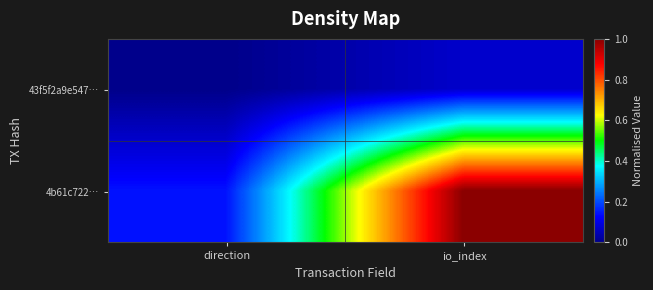

Between direction and io_index, which series saw the biggest shift?

4b61c722…